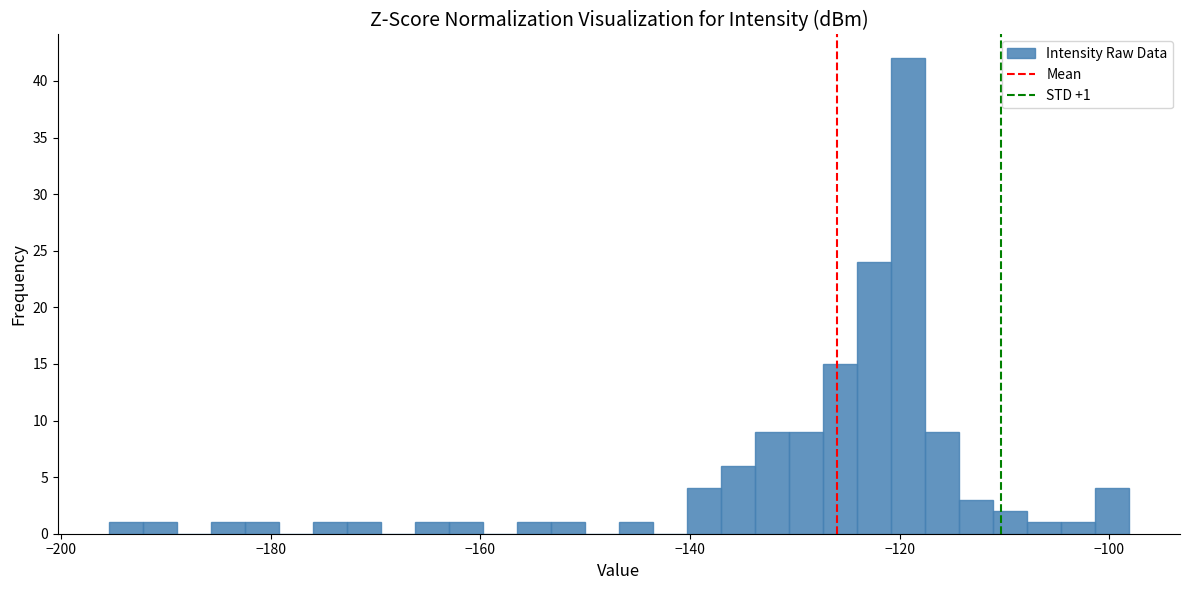

Read against the x-axis, roughly where is the centre of the tallest bar?

-120